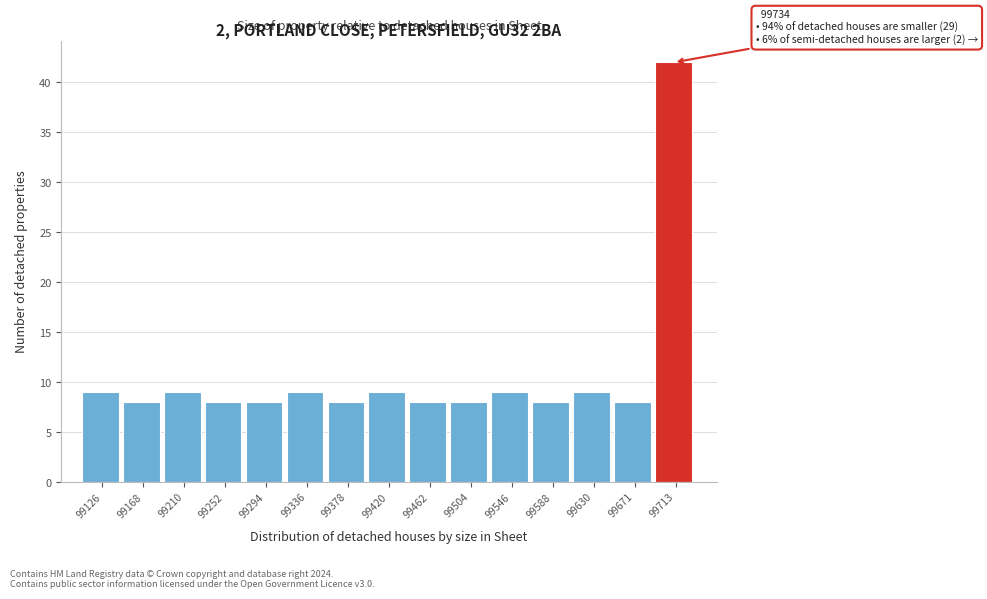

Which range on the x-axis has the tallest bar?

99690 to 99735